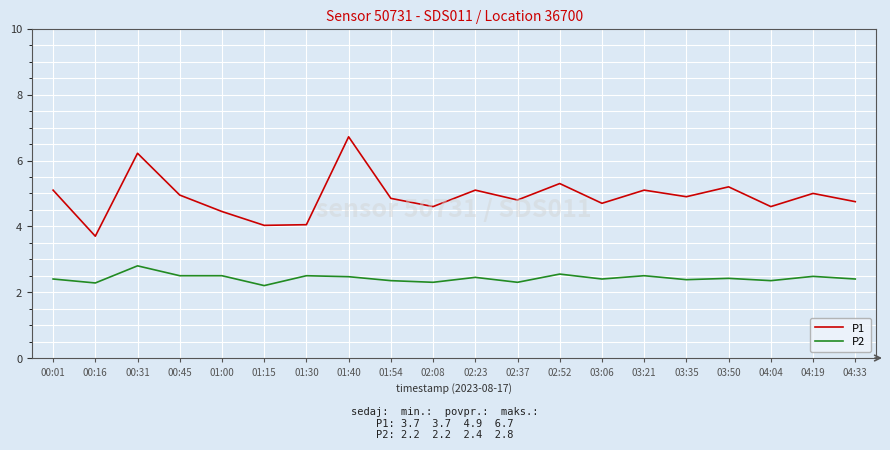

In P1, how many points are lower than both neighbors (excluding endpoints)?

7